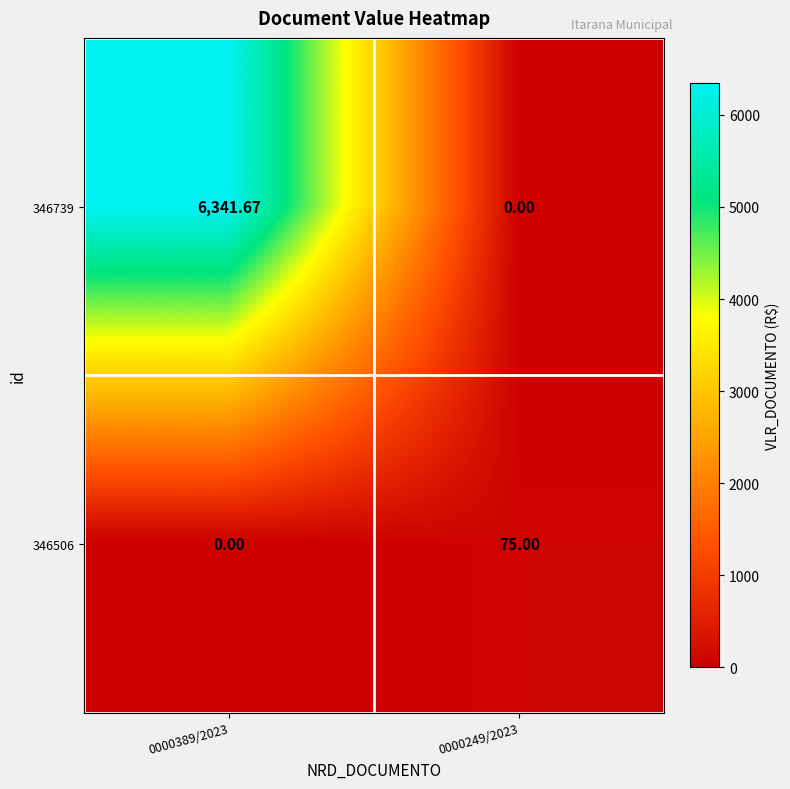

Is the value of 346739 at 0000249/2023 greater than the value of 346506 at 0000249/2023?

No